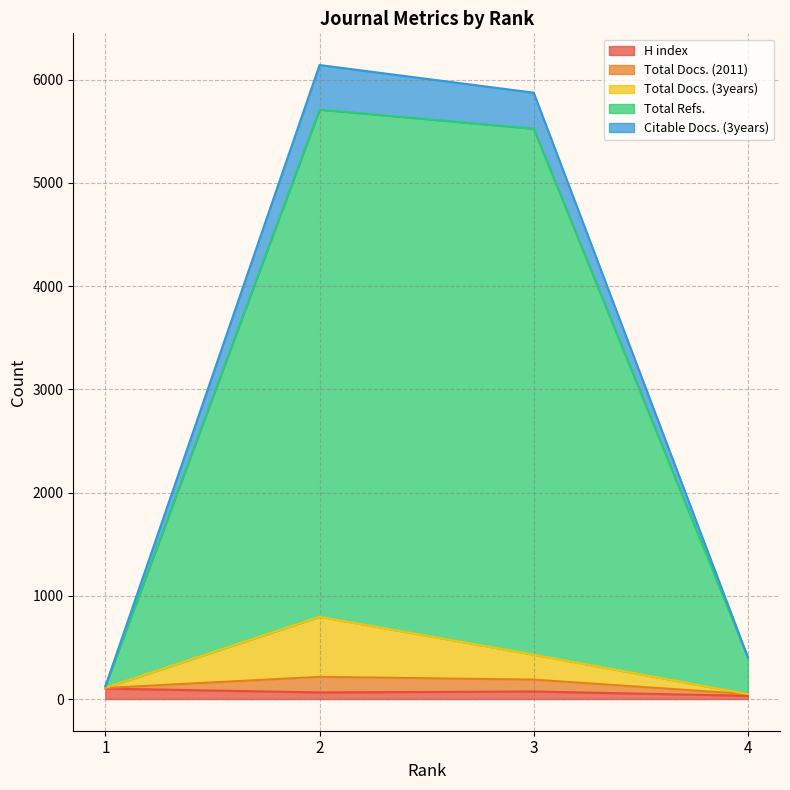

How many interior local peaks does the Total Refs. series have?

1